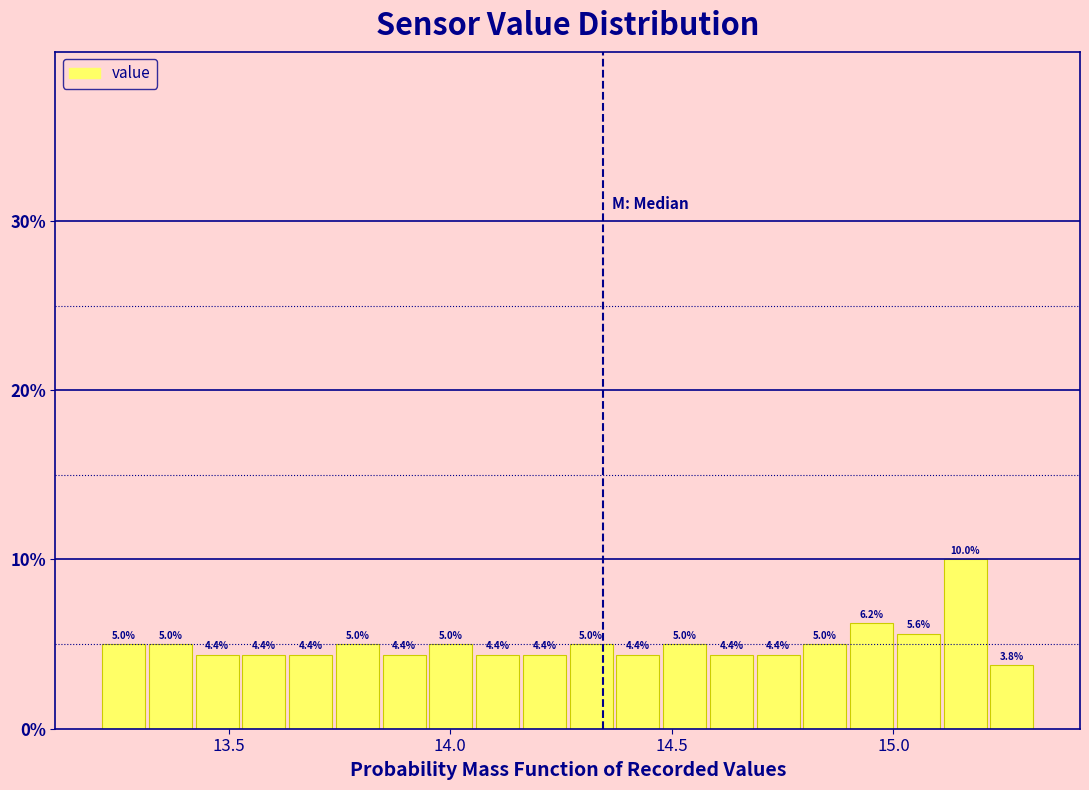

Read against the x-axis, roughly where is the centre of the tallest bar?

15.15